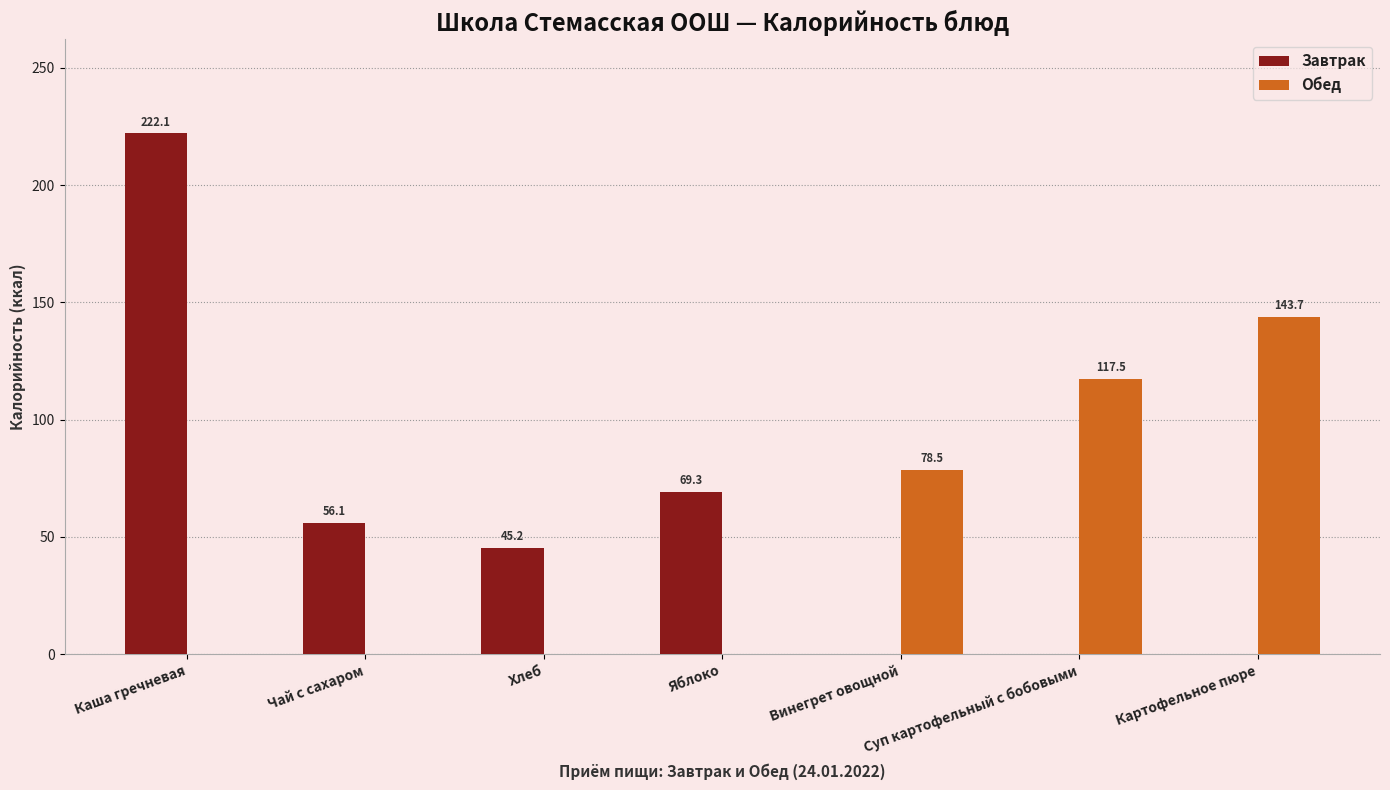

Is it true that Обед equals 19.3 at Винегрет овощной?

False